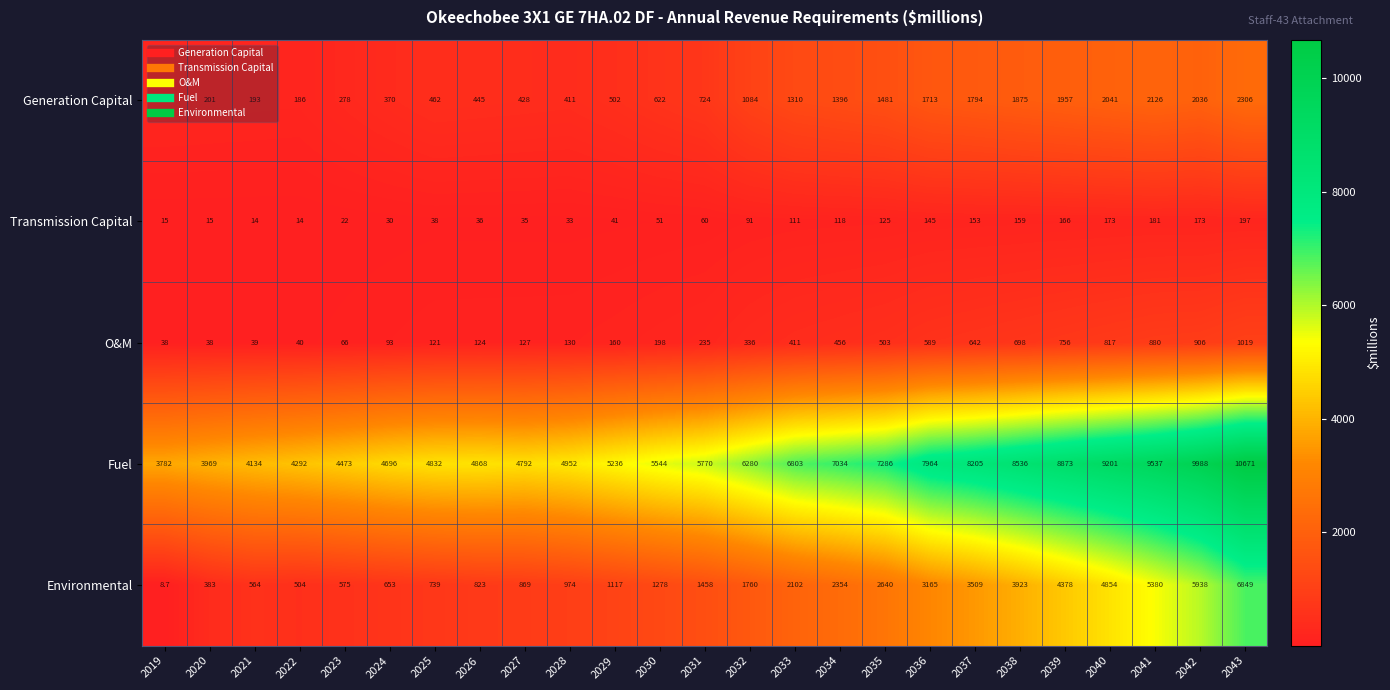

What is the maximum value shown in the chart?

10671.0